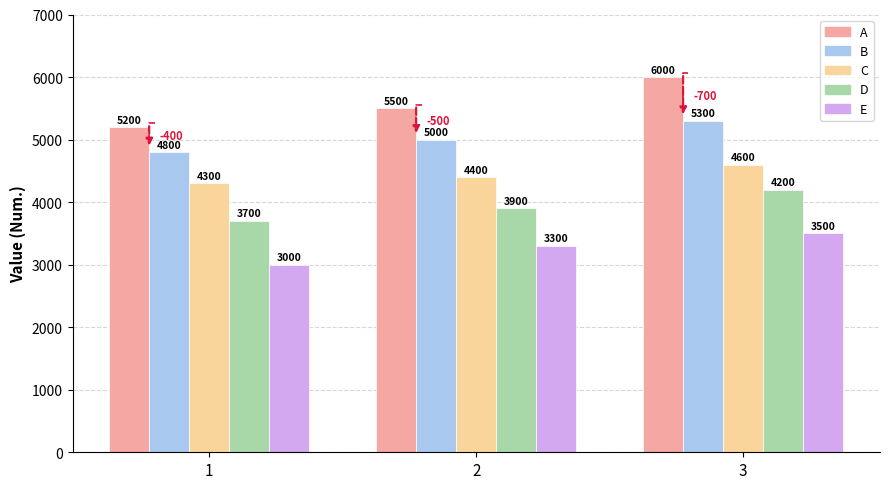

Which series has the widest spread of values?

A